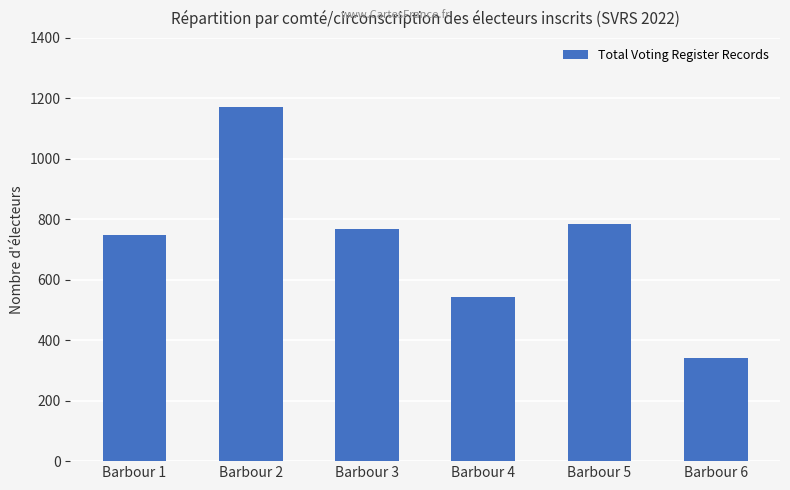

At which category does the chart reach its peak across all series?

Barbour 2